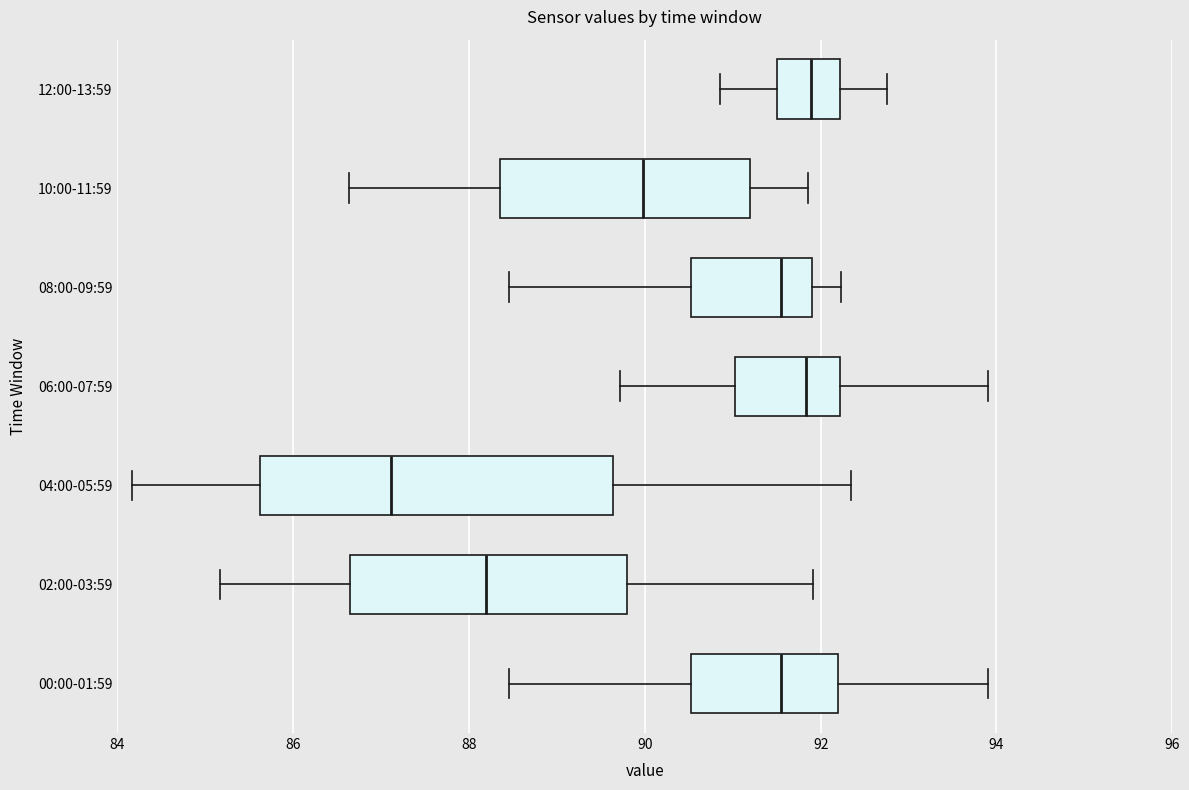

Where is the left edge of the box for 10:00-11:59 on the x-axis? The values are not printed on the chart, so give them approximately, as read against the axis.

88.4